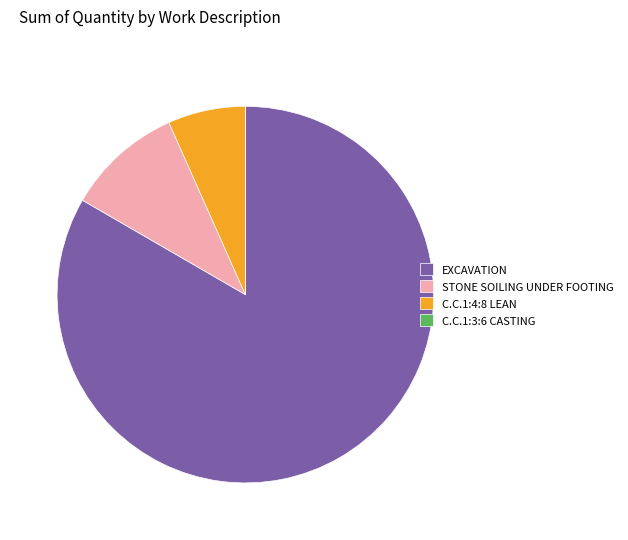

Is it true that STONE SOILING UNDER FOOTING is 10% of the pie?

True